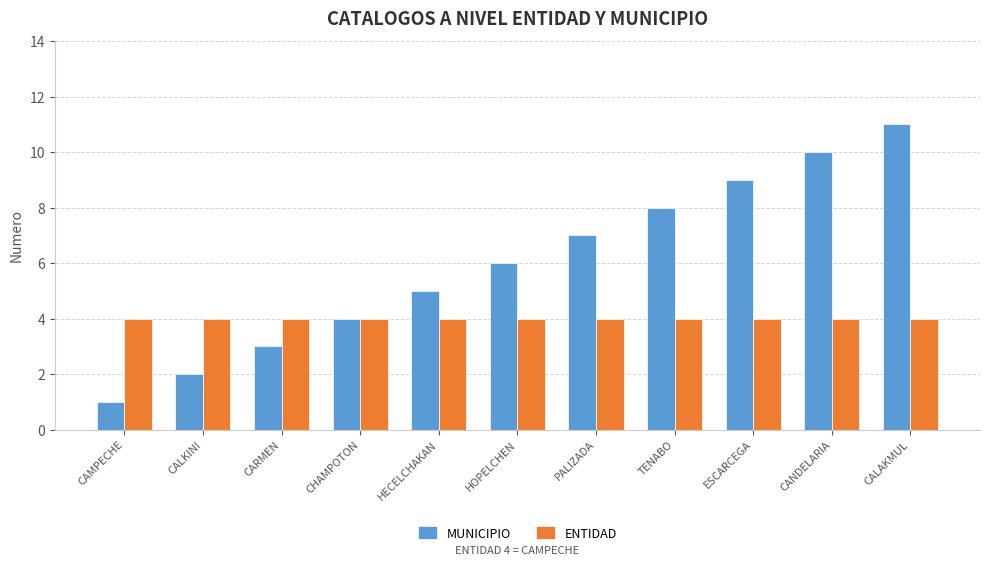

What is the spread (max minus min) of values at CARMEN?

1